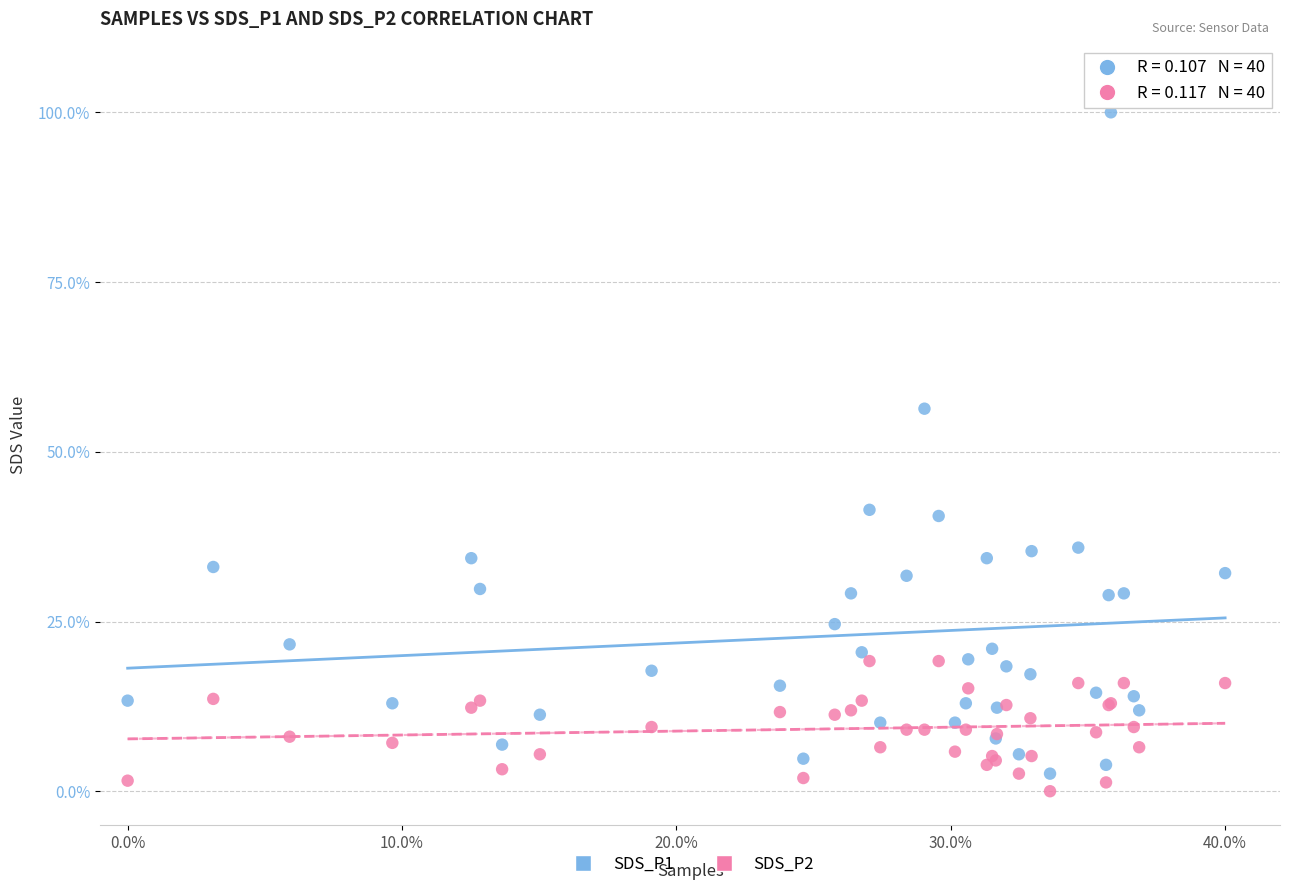

What is the X range (max minus min) for the scatter plot?

40.0